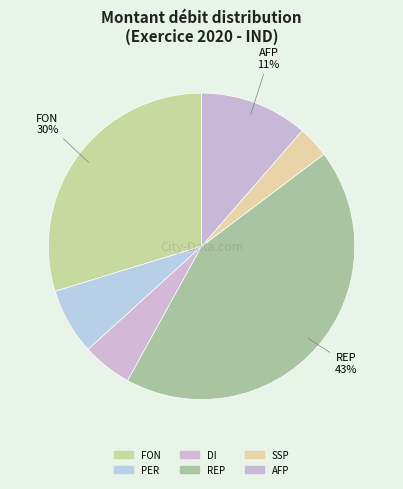

Which slice is the smallest?

SSP